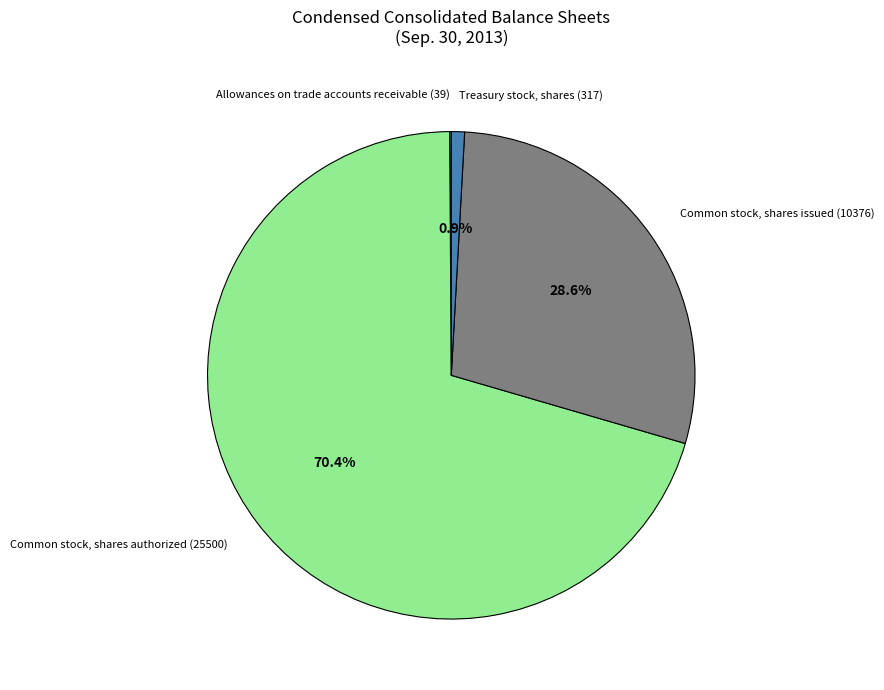

Between Common stock, shares authorized (25500) and Treasury stock, shares (317), which is larger?

Common stock, shares authorized (25500)